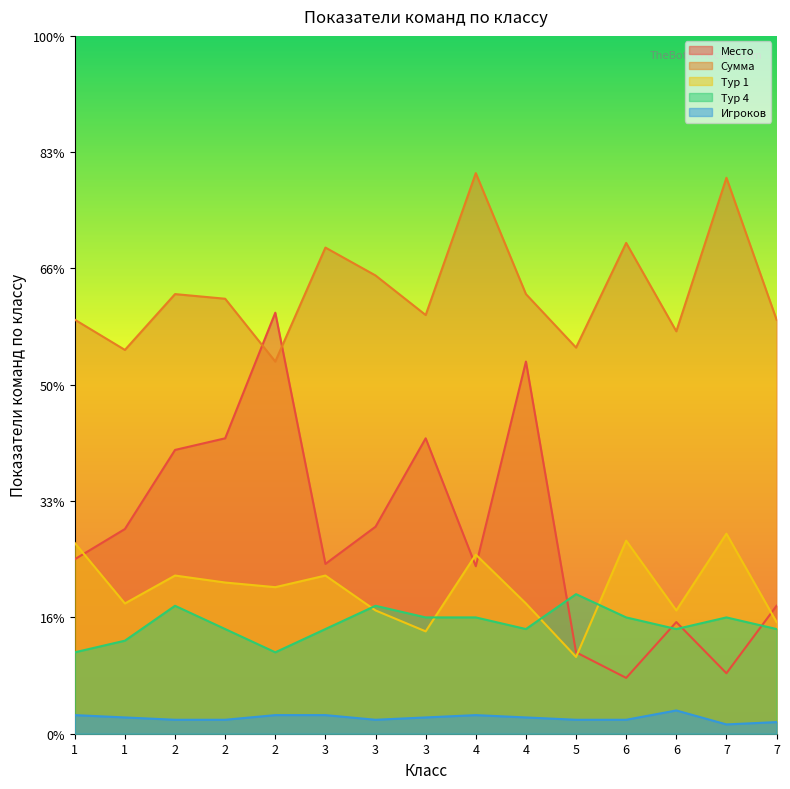

The Сумма series shows 311 at 6. True or false?

False